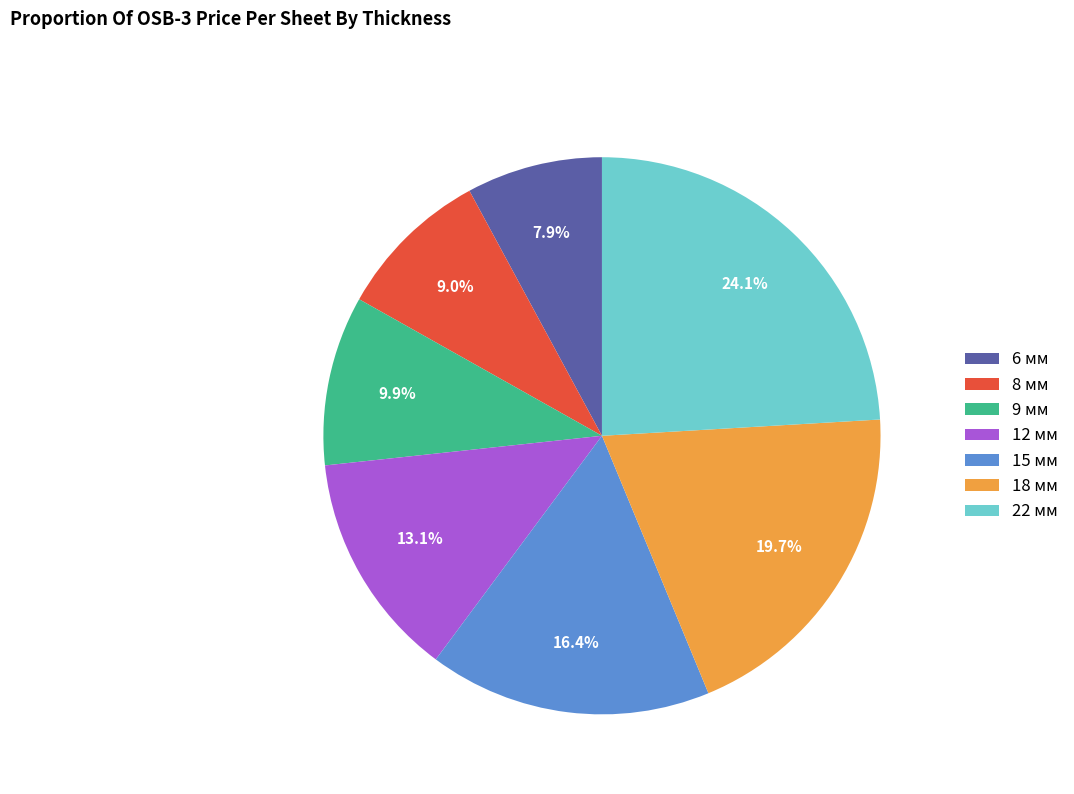

Is it true that 18 мм is 20% of the pie?

True